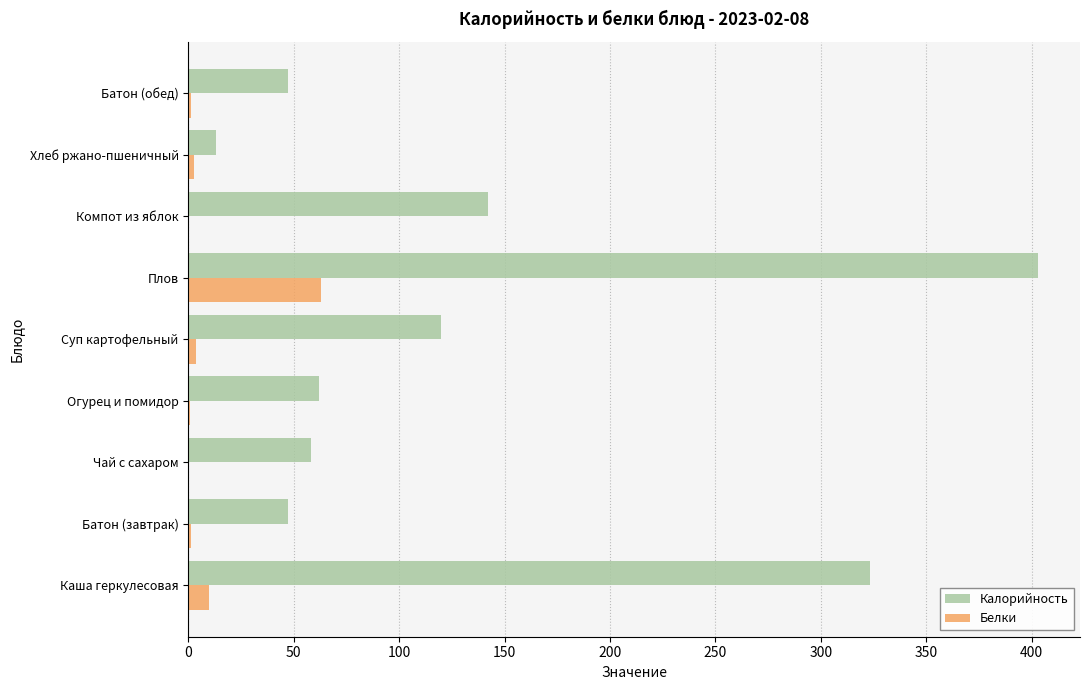

At which label does Белки reach its peak?

Плов